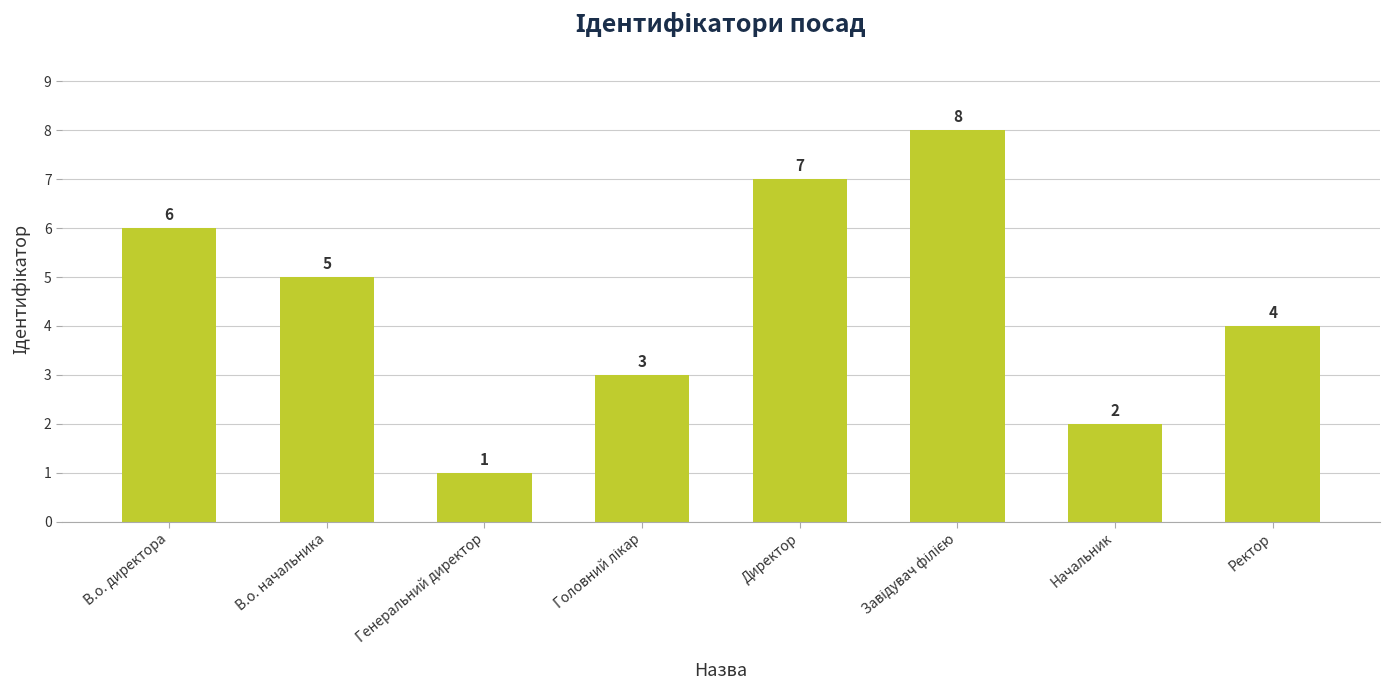

The value at Начальник is 0. True or false?

False